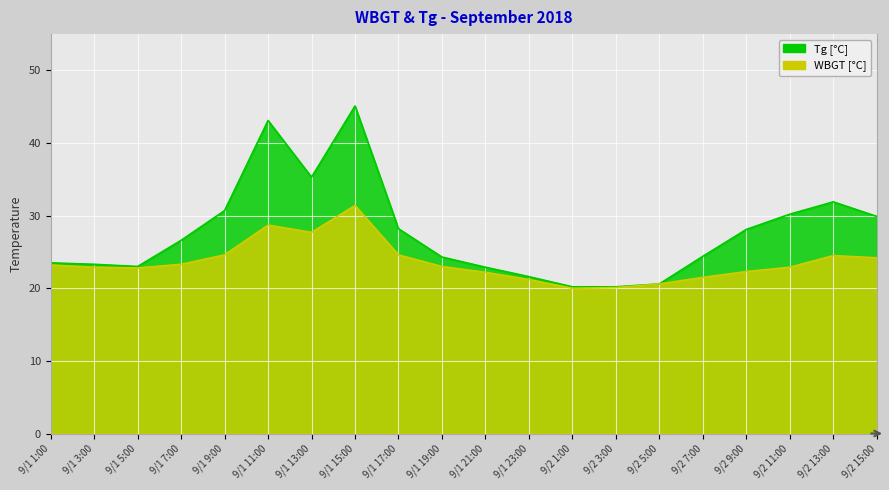

What position from the right is 9/1 21:00?

10